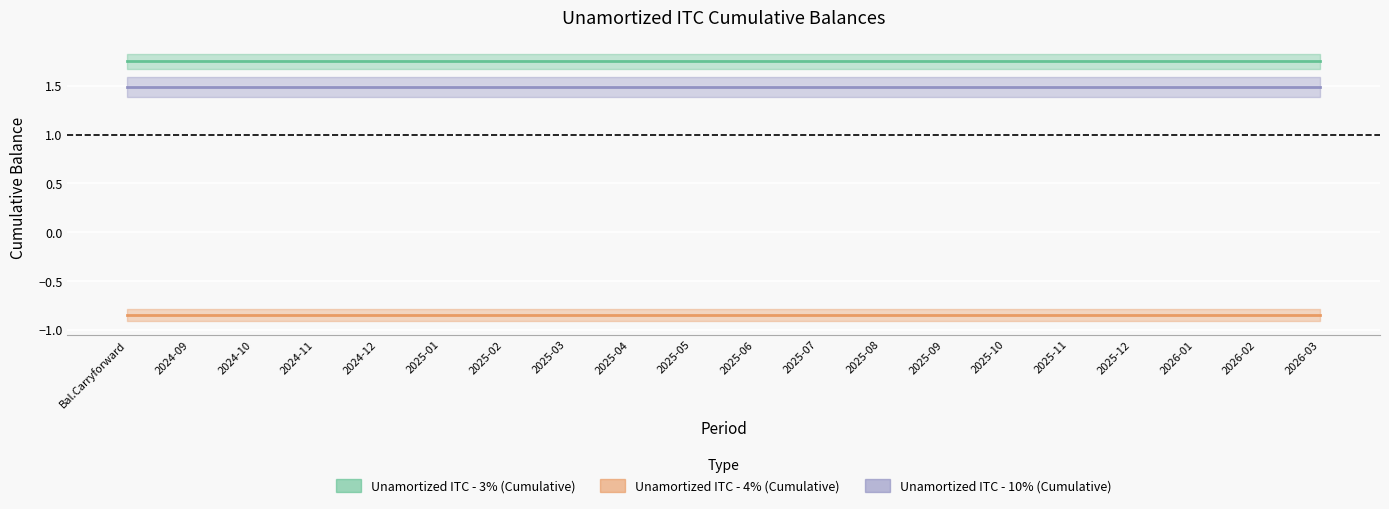

Rank the series at 2024-11 from lowest to highest value.

Unamortized ITC - 4% (Cumulative), Unamortized ITC - 10% (Cumulative), Unamortized ITC - 3% (Cumulative)